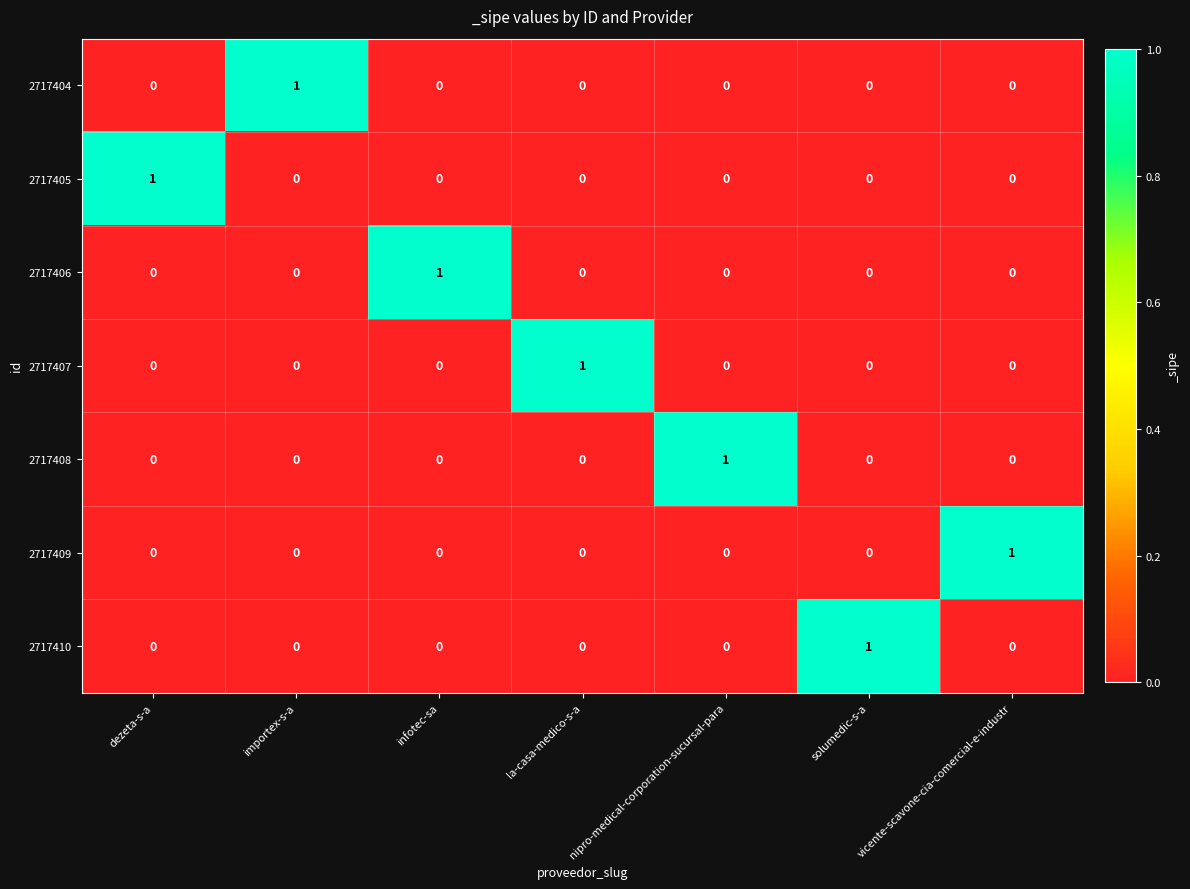

At how many categories does at least one series exceed 0?

7